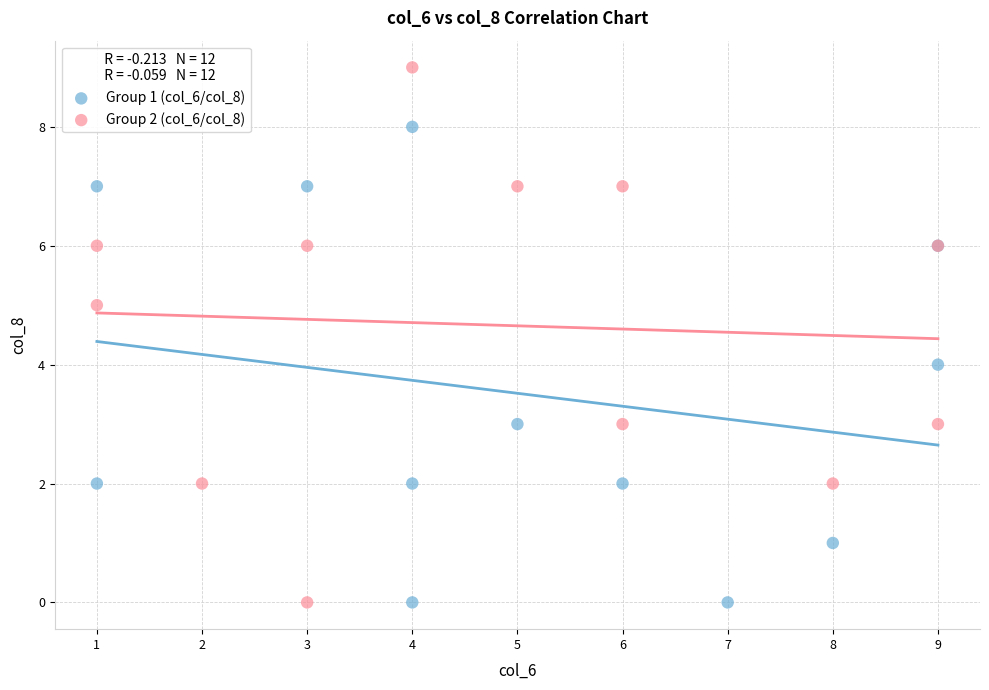

Which series reaches the maximum Y coordinate?

Group 2 (col_6/col_8)